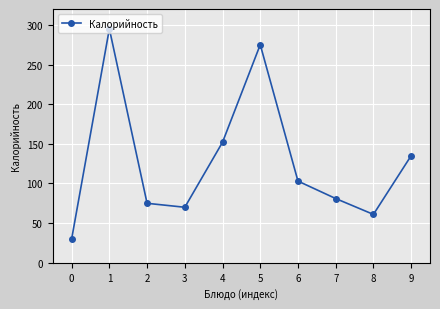

What is the minimum value shown in the chart?

30